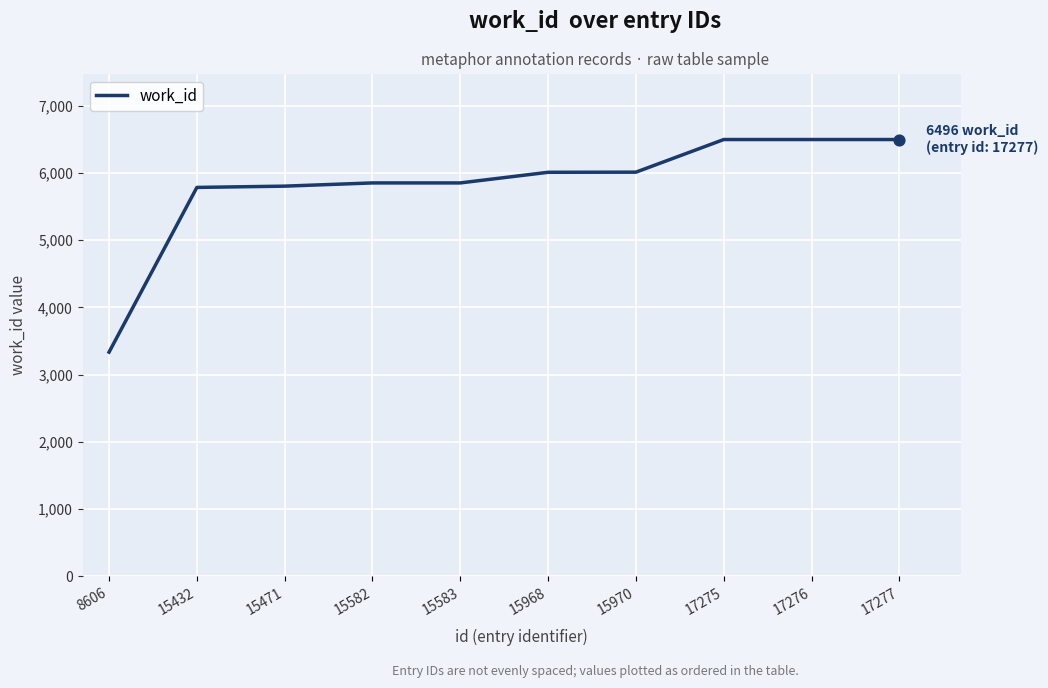

Approximately how many times larger is the value at 15471 compared to 15970?

1.0